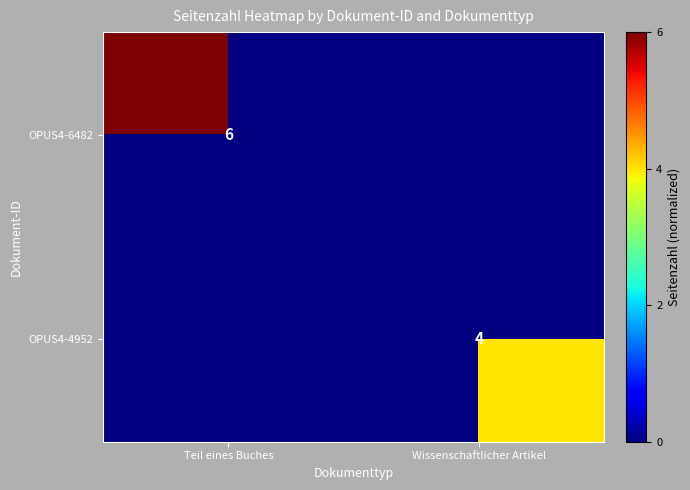

True or false: OPUS4-4952 has a value of 6 at Wissenschaftlicher Artikel.

False